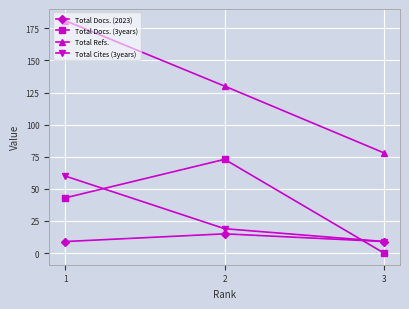

The Total Docs. (2023) series shows 21 at 2. True or false?

False